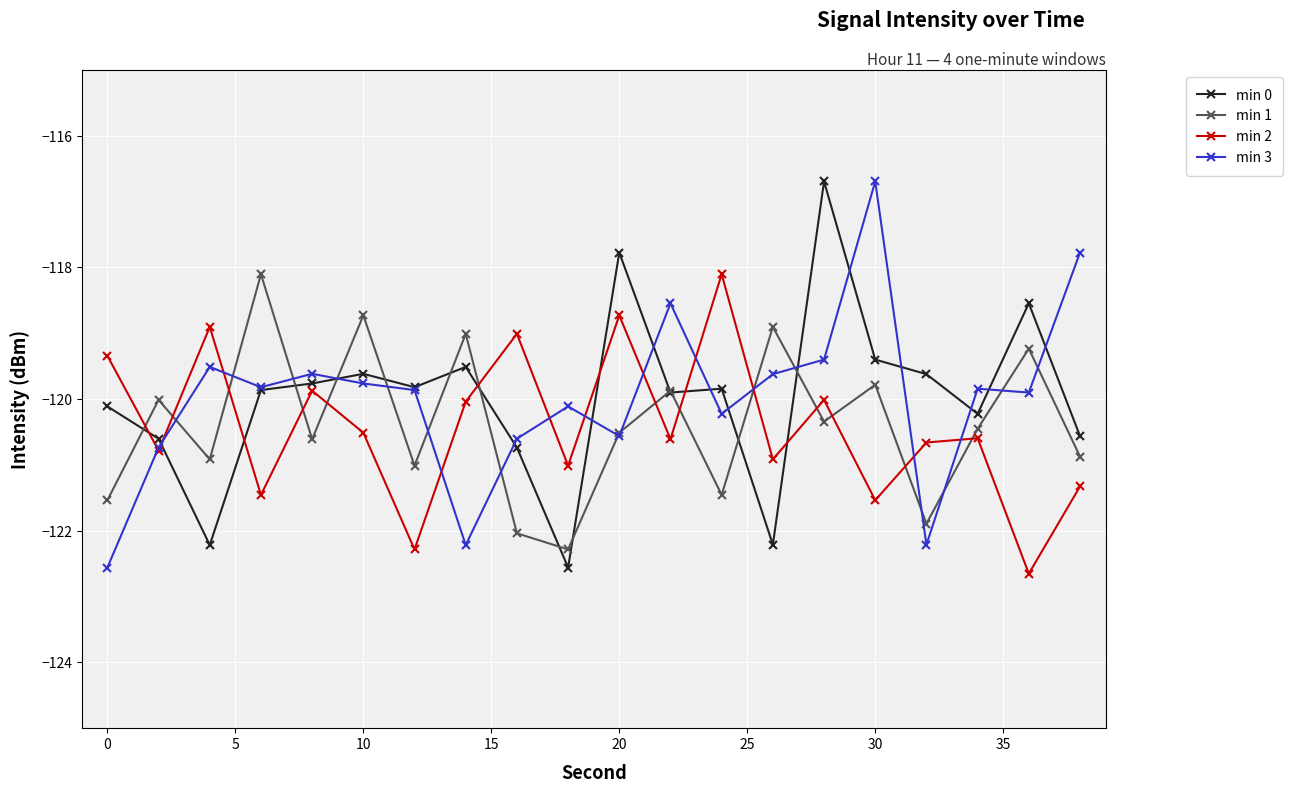

True or false: min 1 has more than 2 interior local peaks.

True